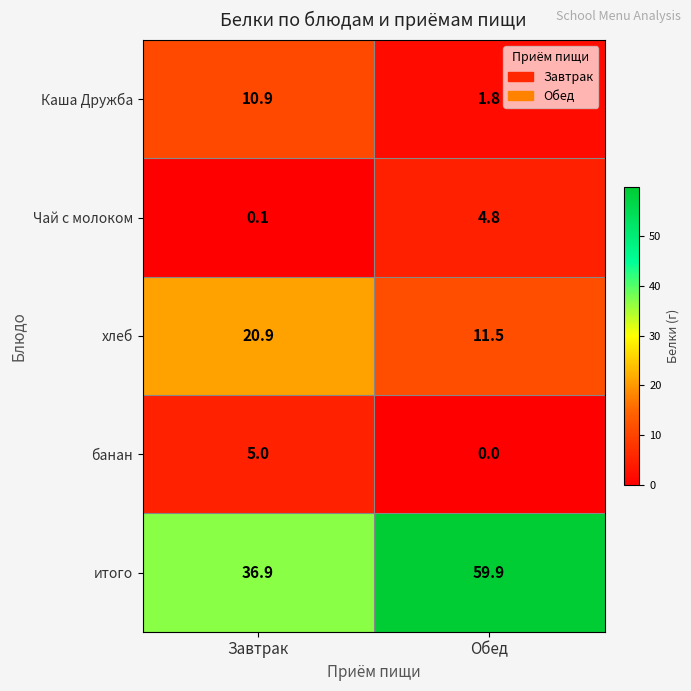

The value of банан at Завтрак is 5.0. True or false?

True